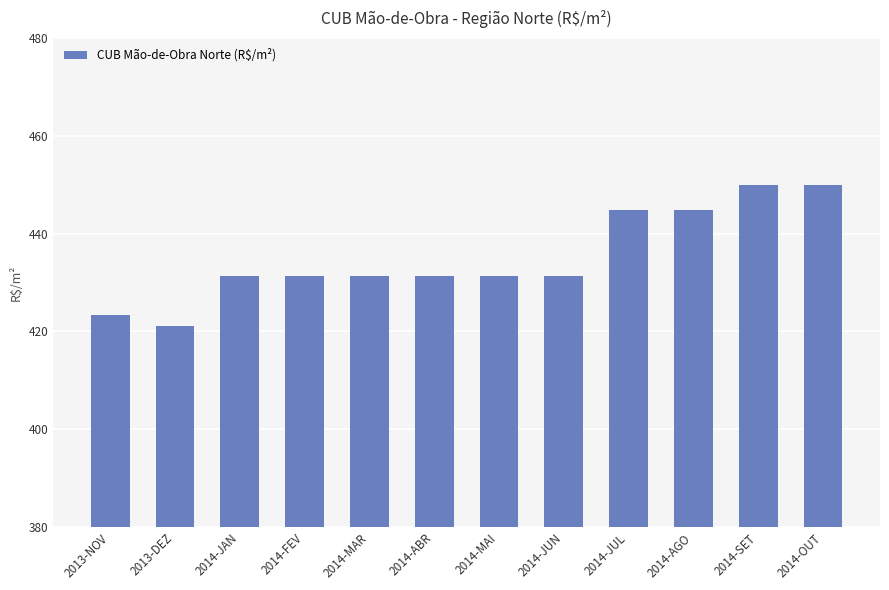

Between 2013-DEZ and 2014-JUN, which is larger?

2014-JUN